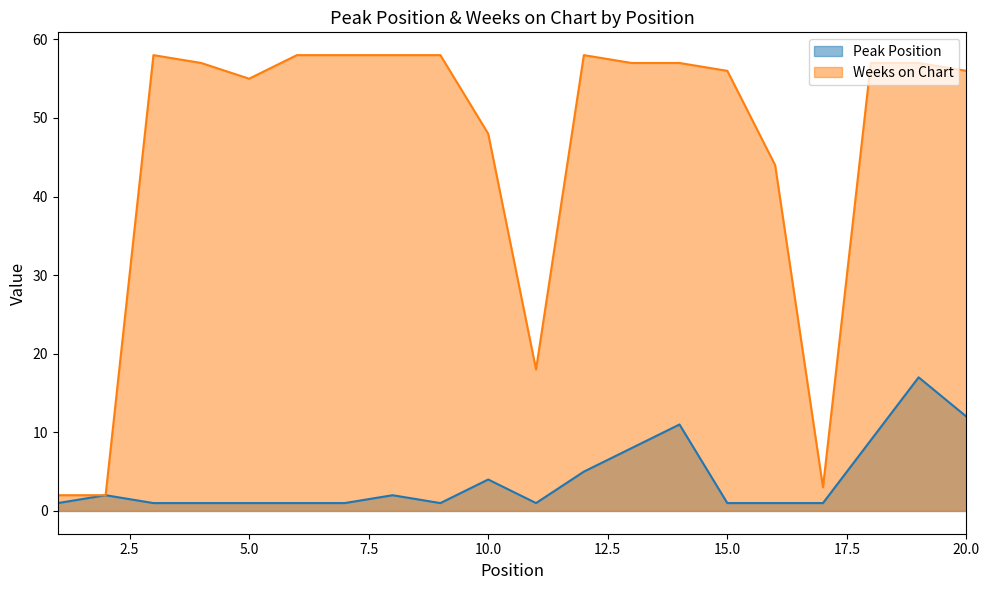

Reading left to right, what are all the values shown in this chart?

Peak Position: 1=1	2=2	3=1	4=1	5=1	6=1	7=1	8=2	9=1	10=4	11=1	12=5	13=8	14=11	15=1	16=1	17=1	18=9	19=17	20=12
Weeks on Chart: 1=2	2=2	3=58	4=57	5=55	6=58	7=58	8=58	9=58	10=48	11=18	12=58	13=57	14=57	15=56	16=44	17=3	18=57	19=57	20=56